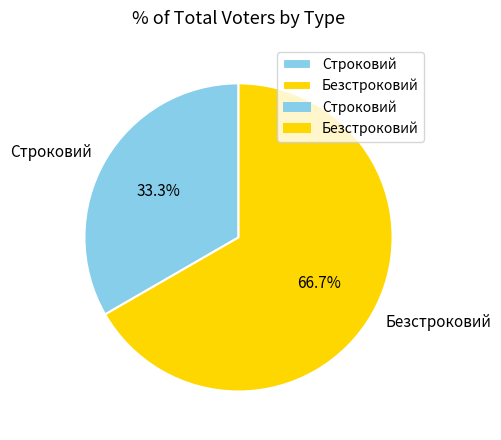

Rank the categories by value from lowest to highest.

Строковий, Безстроковий